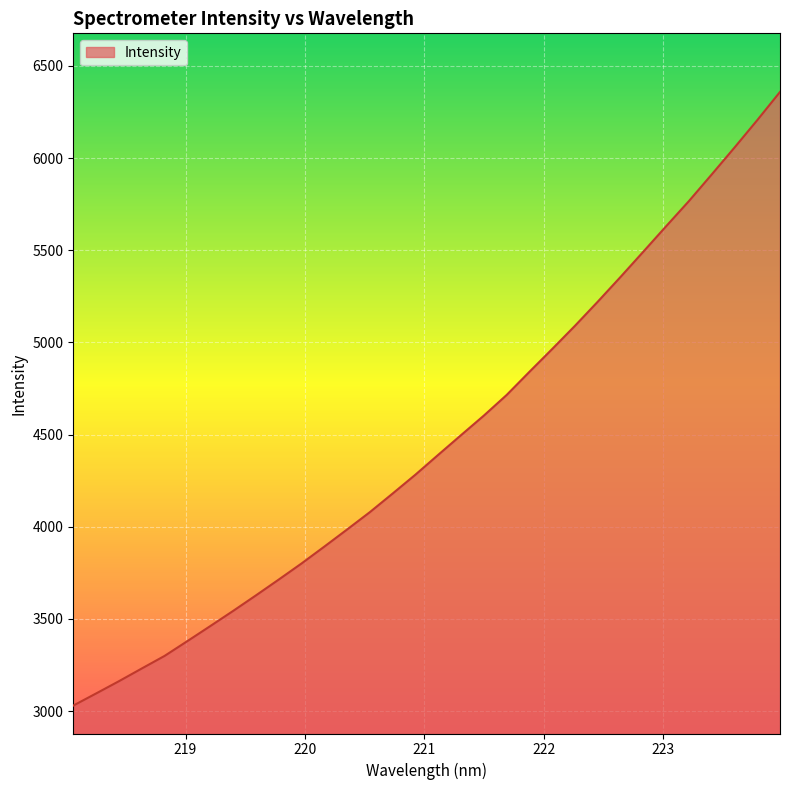

What is the greatest value displayed?

6359.2